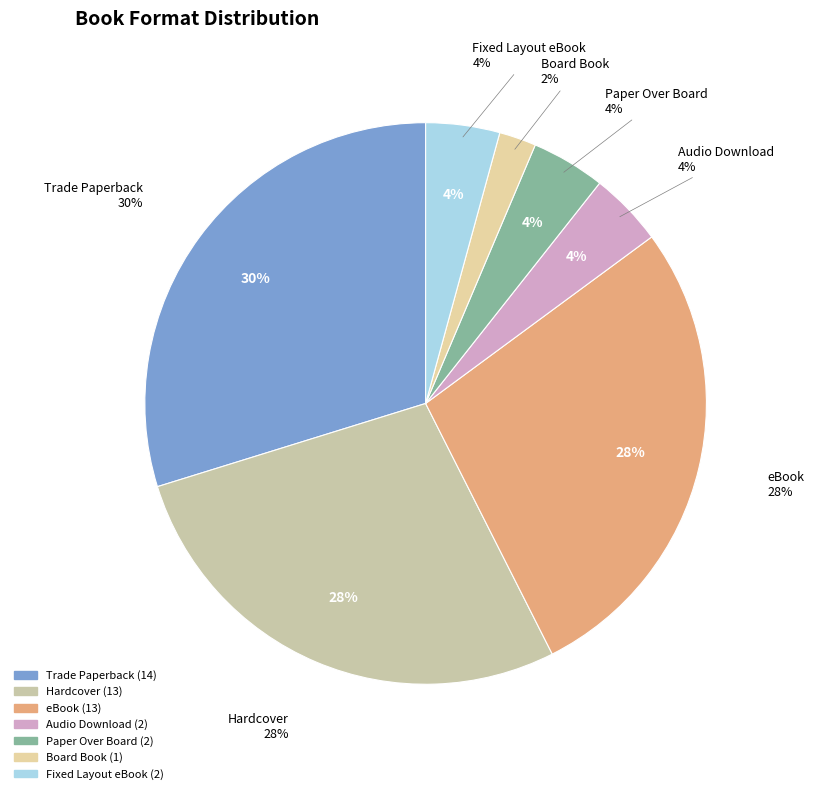

To the nearest percent, what percentage of the pie is Board Book?

2%